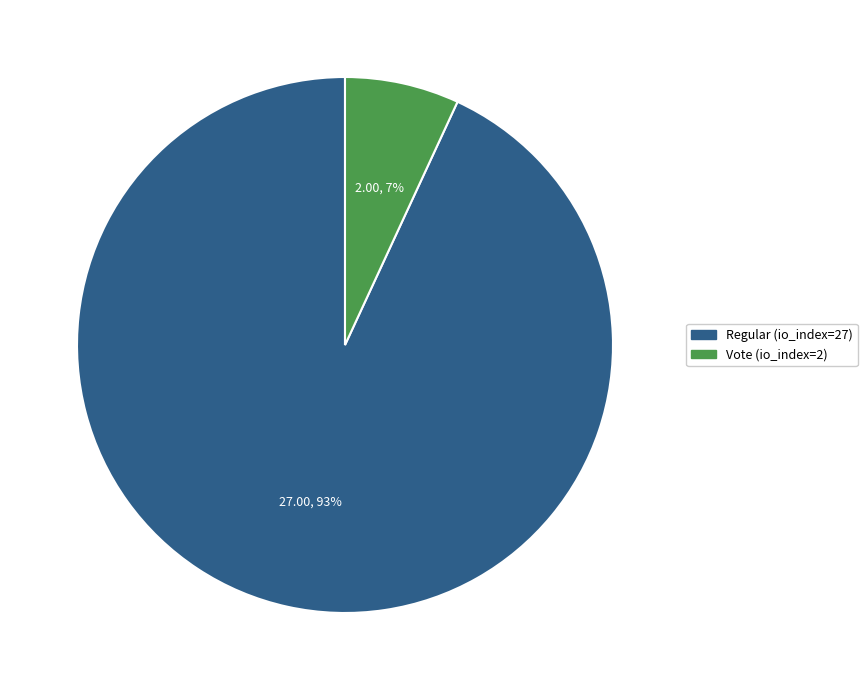

What is the smallest slice in the pie chart?

Vote (io_index=2)